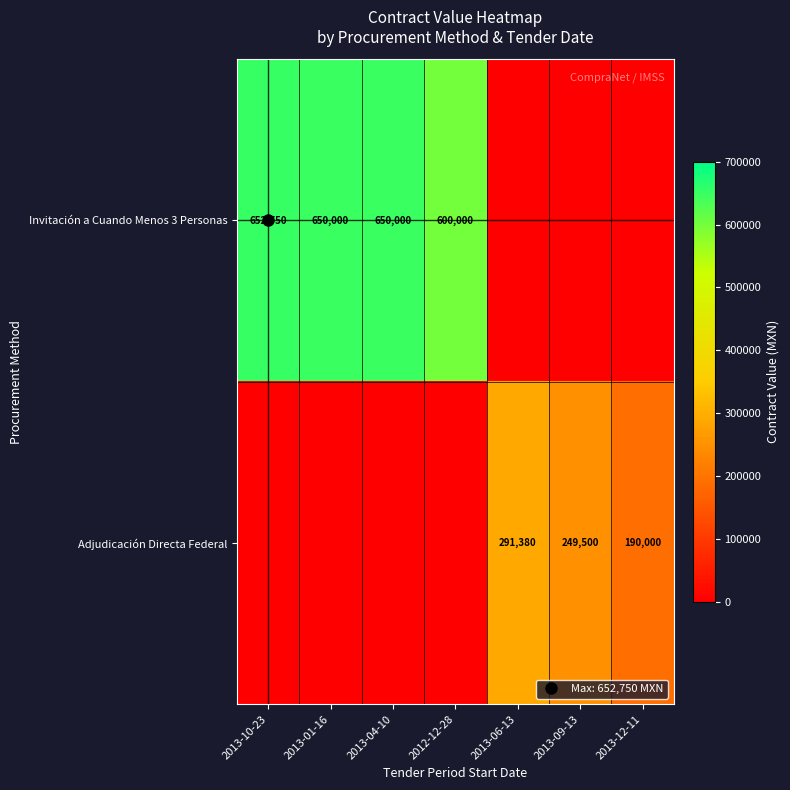

At how many categories does at least one series exceed 552899?

4